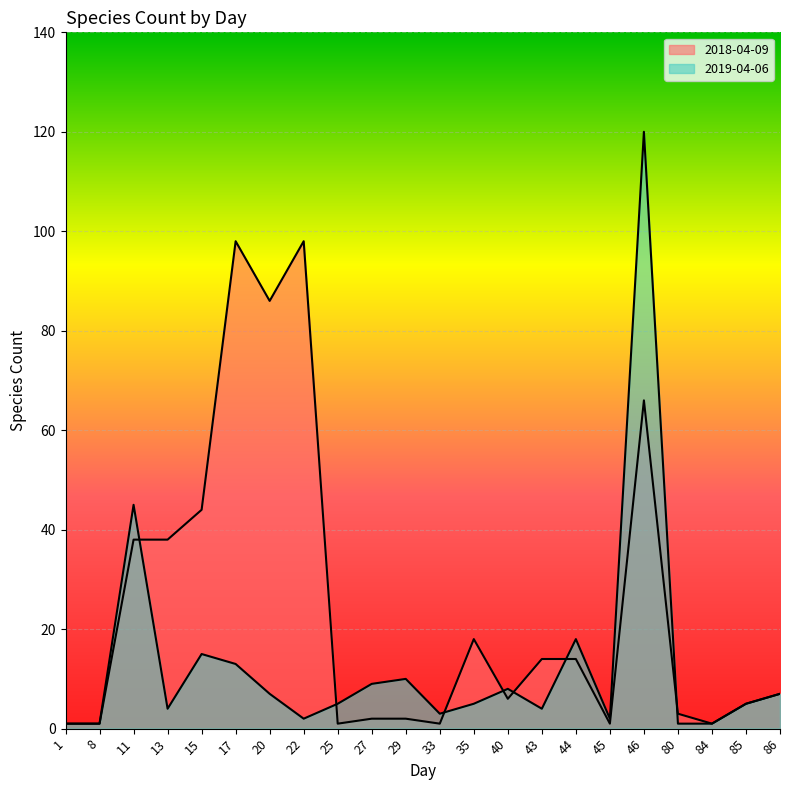

Is the value of 2018-04-09 at 1 greater than the value of 2019-04-06 at 11?

No